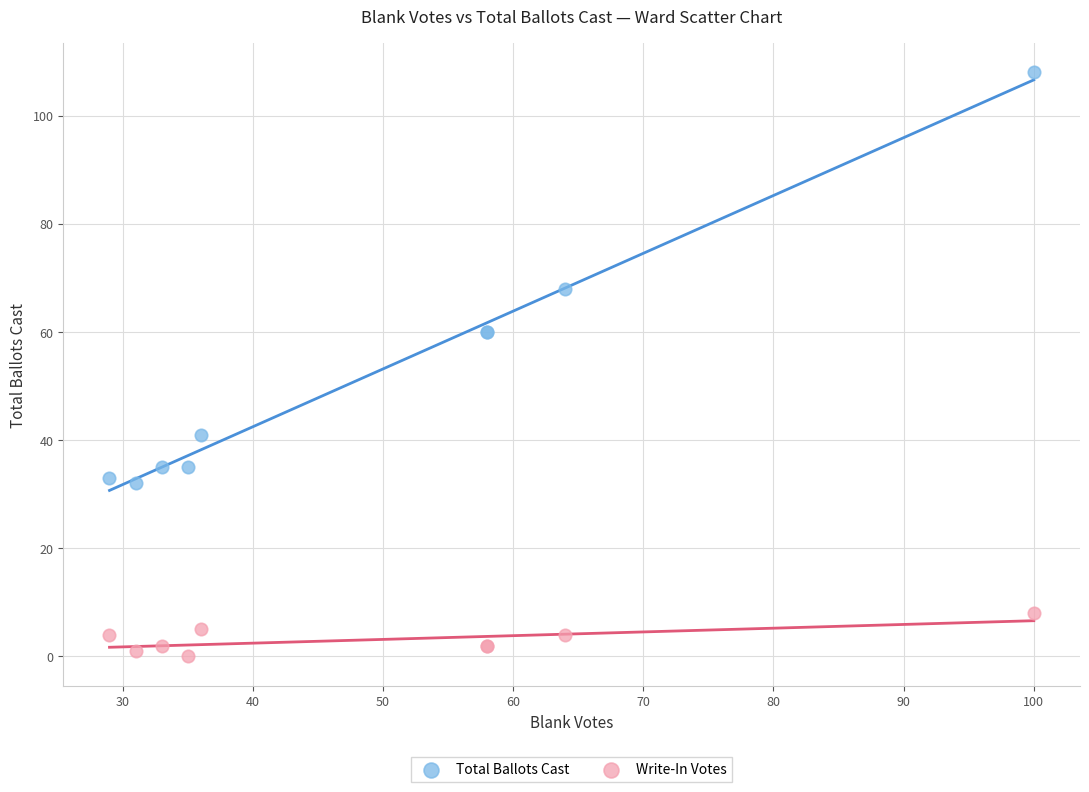

Which series contains the lowest Y value?

Write-In Votes